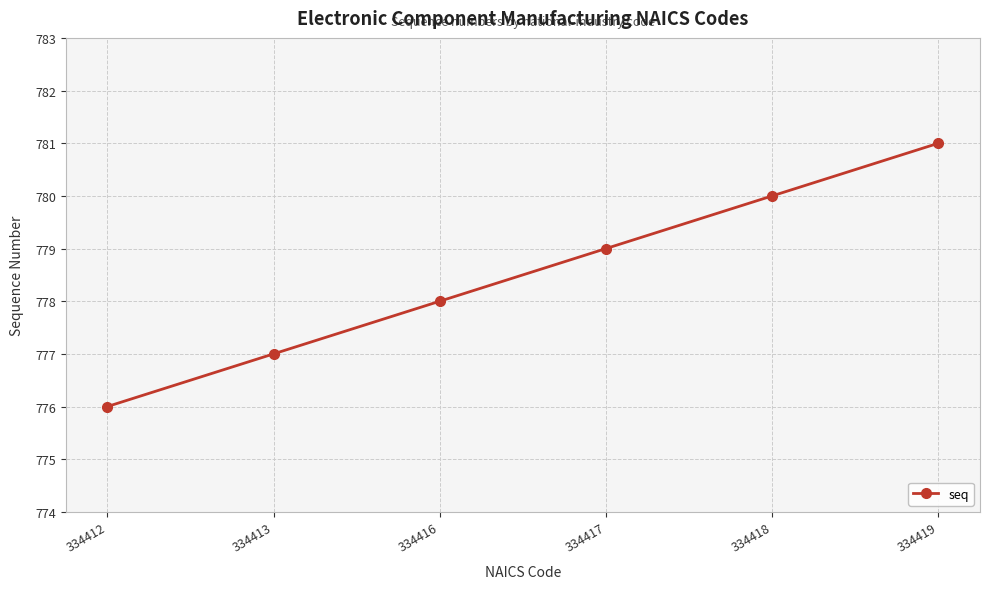

How many distinct data groups are displayed?

1